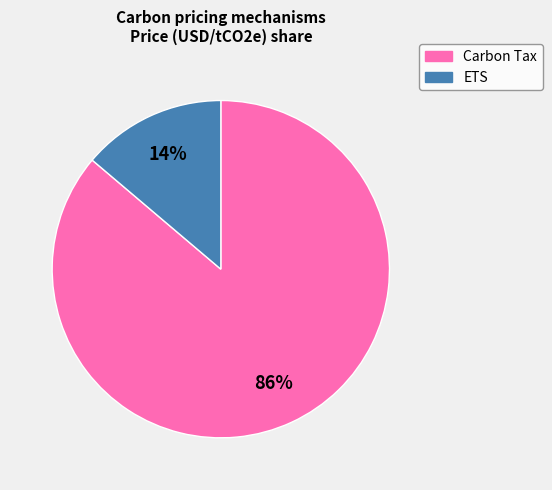

The ETS slice represents 14% of the pie. True or false?

True